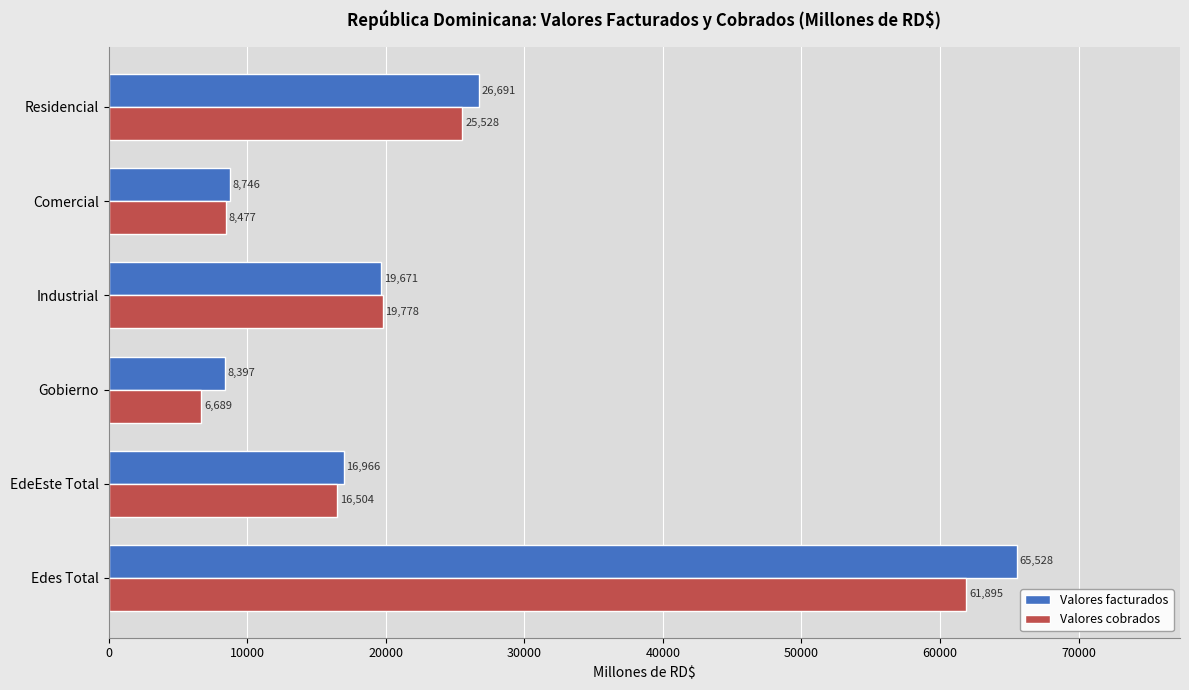

At which label is Valores facturados closest to 36962?

Residencial